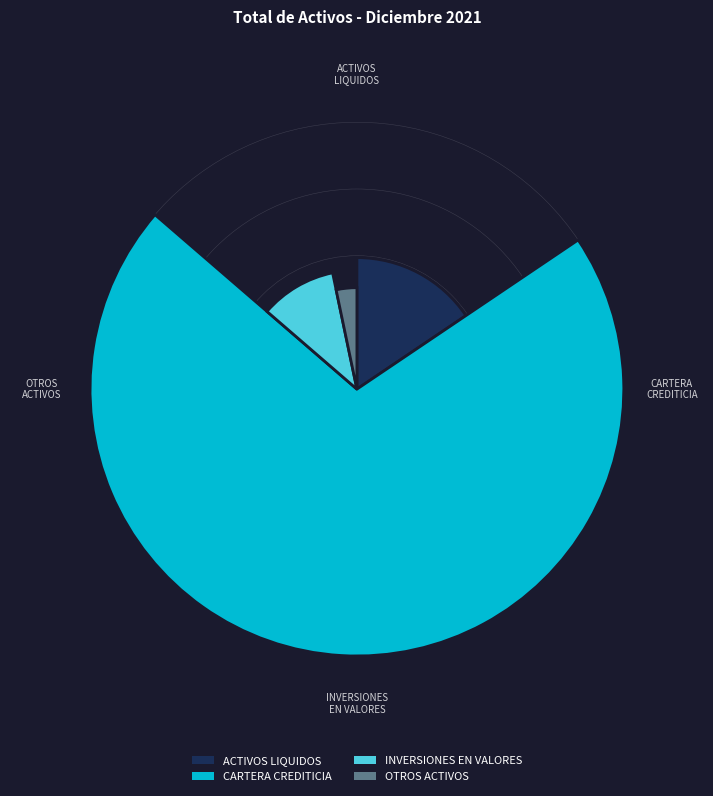

To the nearest percent, what is the combined percentage of CARTERA CREDITICIA and INVERSIONES EN VALORES?

81%